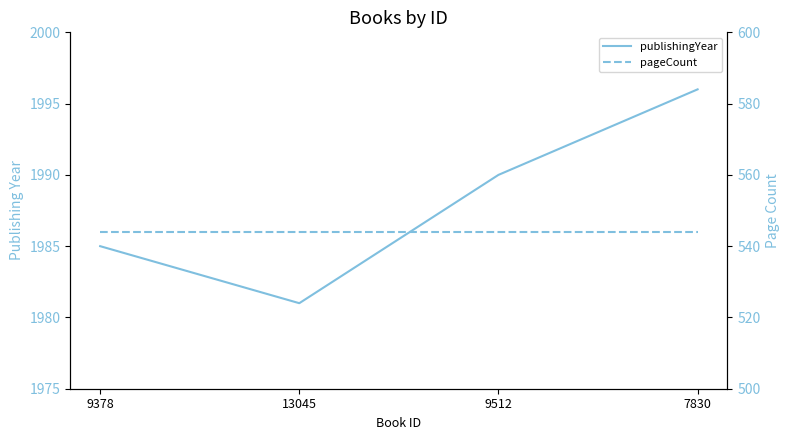

Rank the series by their maximum value, from highest to lowest.

publishingYear, pageCount